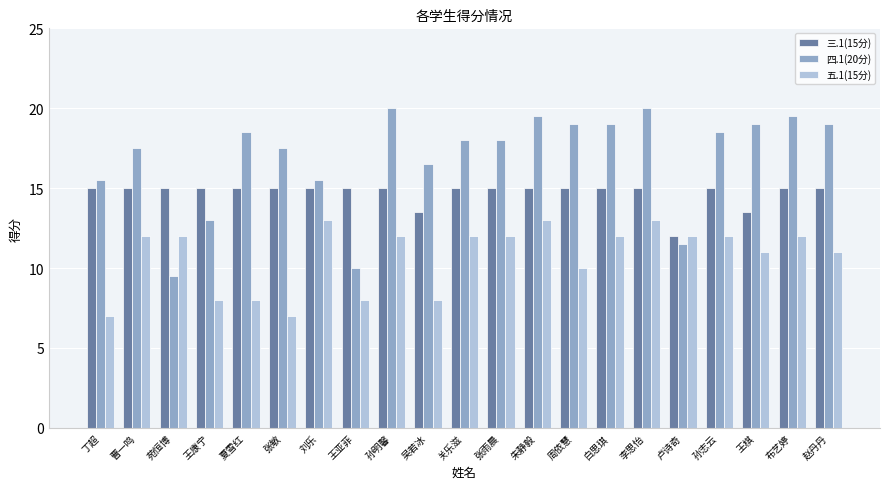

Is it true that 四.1(20分) equals 25.1 at 刘乐?

False